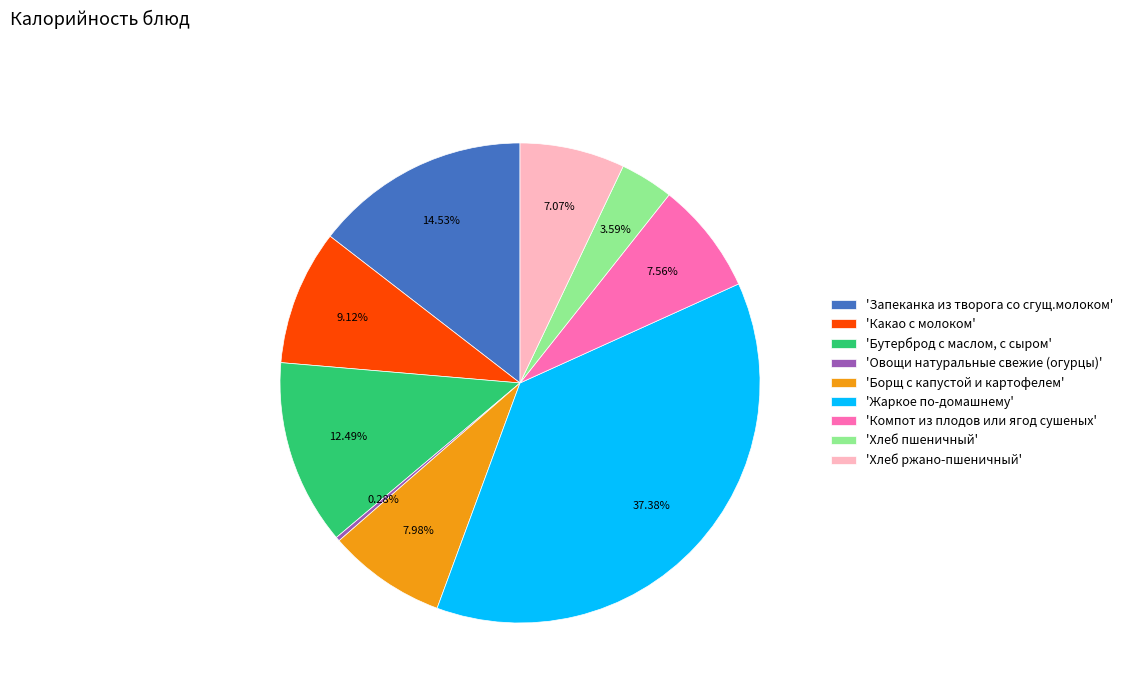

To the nearest percent, what is the difference between the largest and smallest slice percentages?

37%